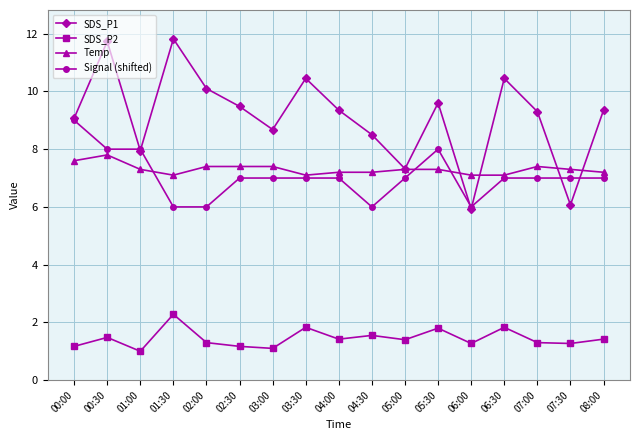

List the series in order of their peak value, highest first.

SDS_P1, Signal (shifted), Temp, SDS_P2